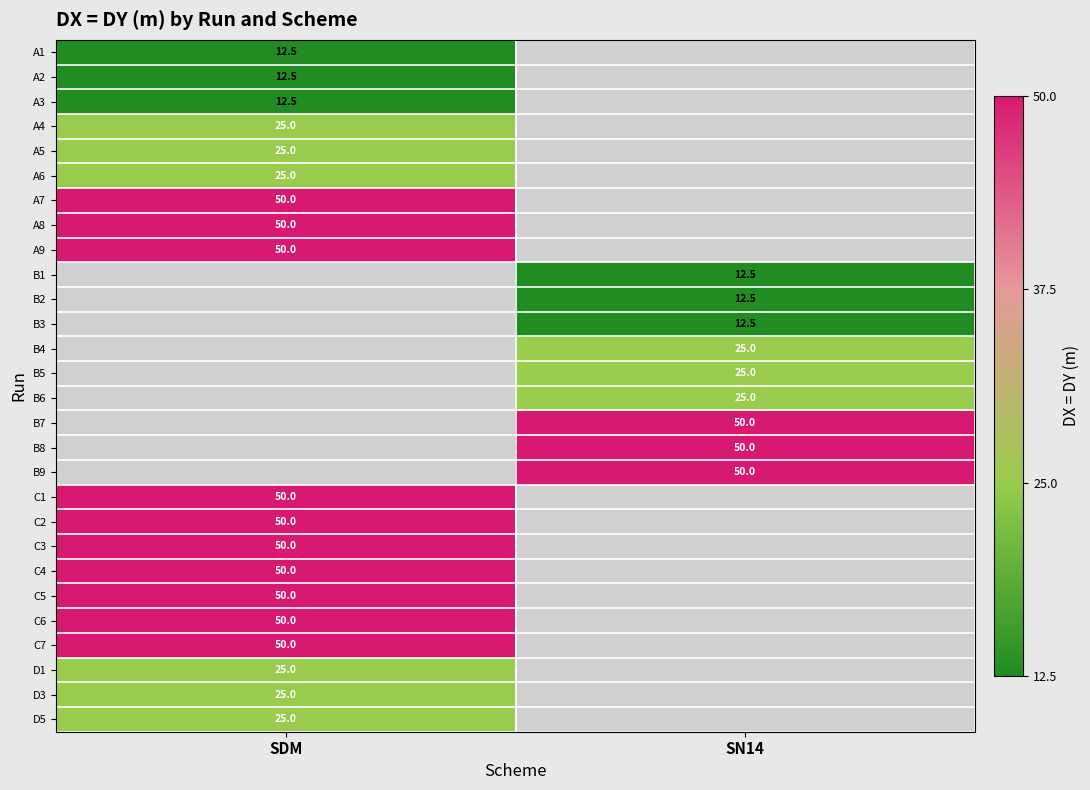

True or false: C1 has a value of 89.4 at SDM.

False